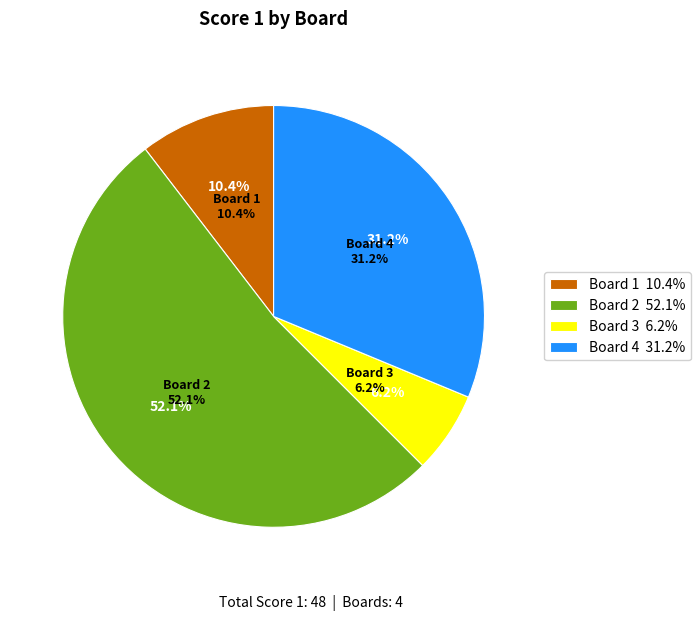

How many slices are in this pie chart?

4